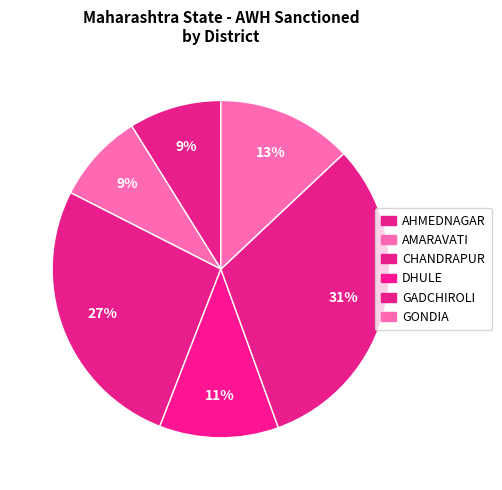

To the nearest percent, what percentage of the pie is CHANDRAPUR?

27%